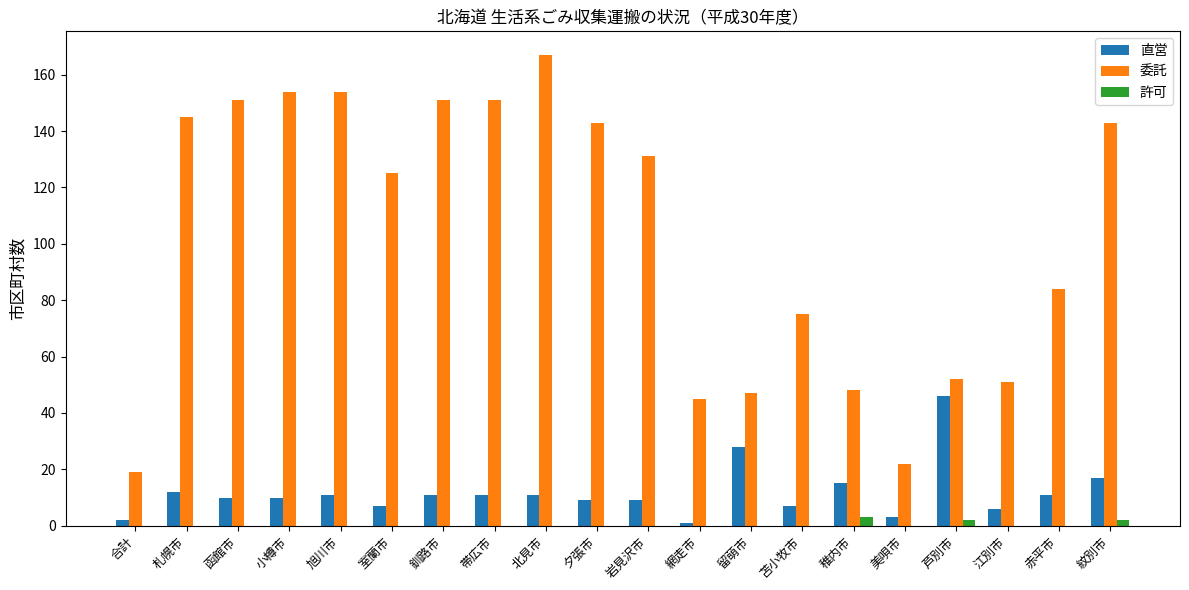

Where is 委託 nearest to the value 93?

赤平市